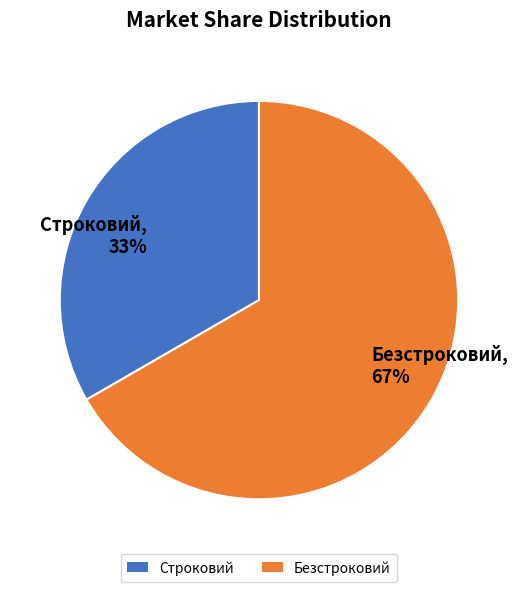

The Безстроковий slice represents 67% of the pie. True or false?

True